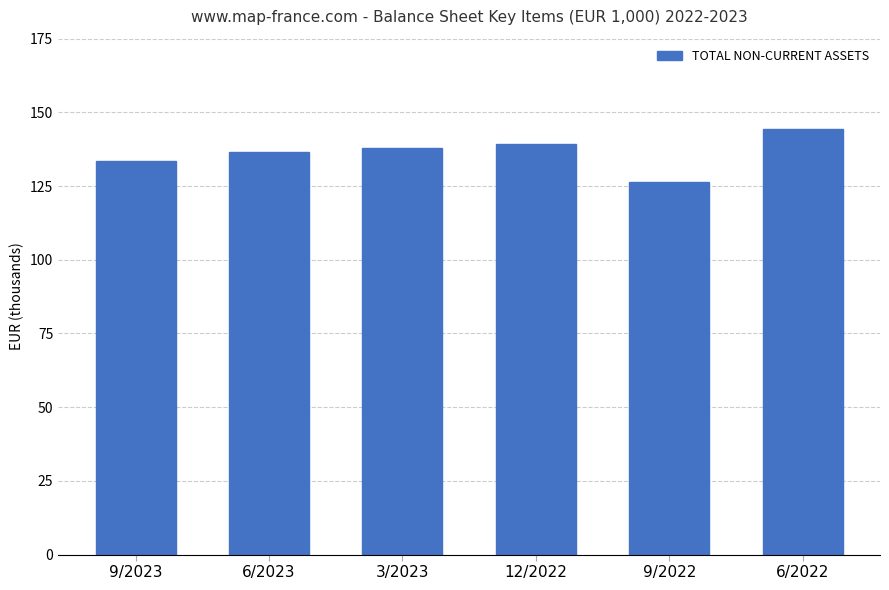

What is the difference between the second highest and minimum values?

12729